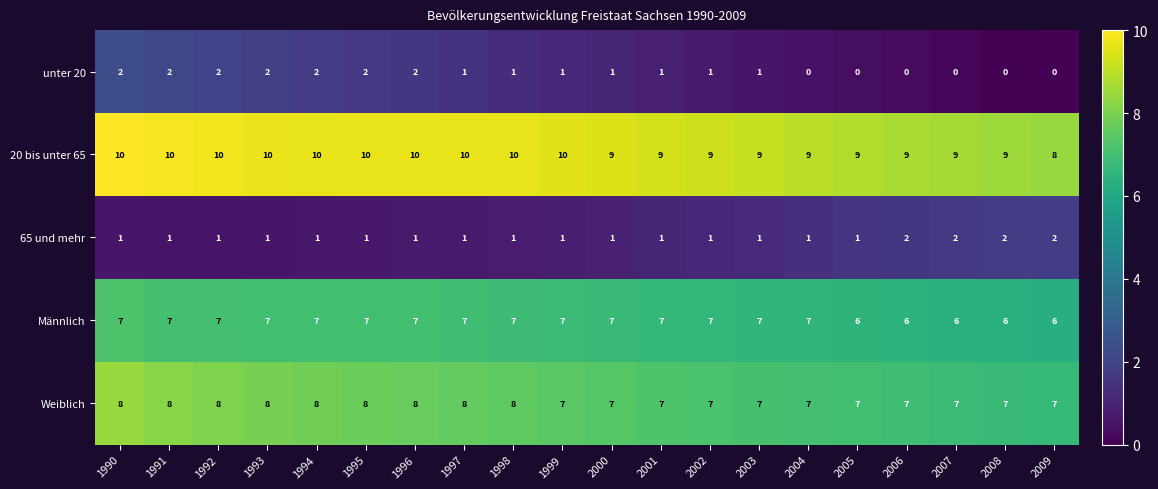

What is the spread (max minus min) of values at 2002?

8